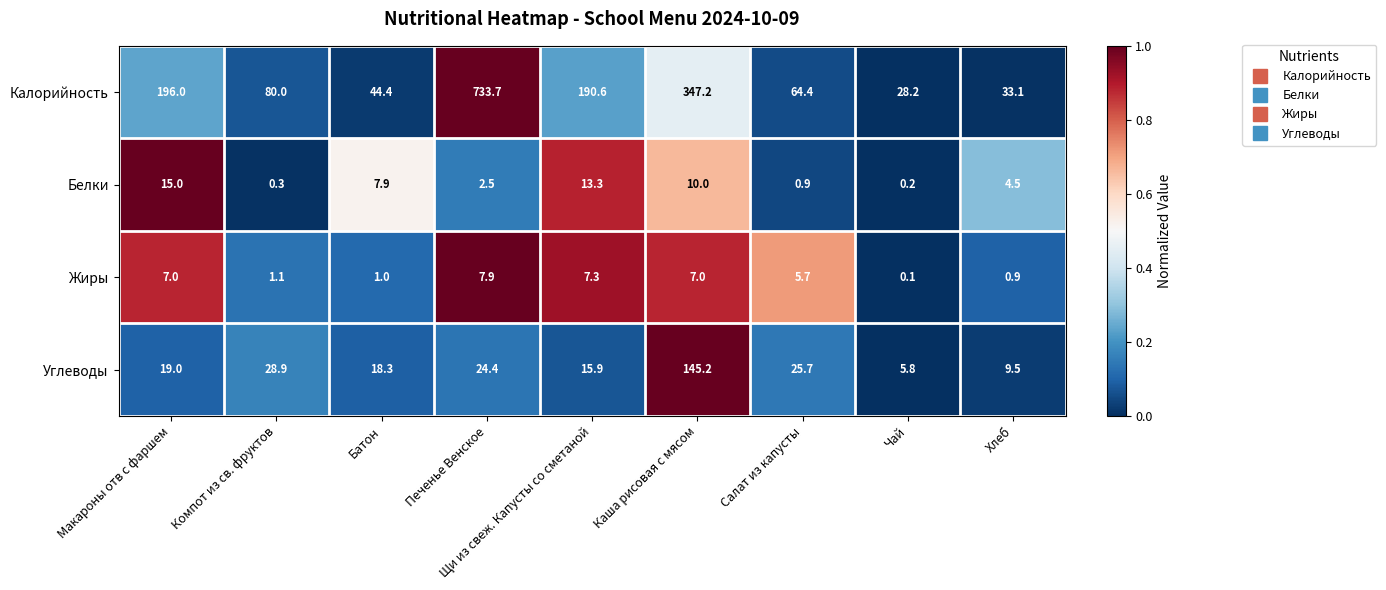

What is the total value across all series at Печенье Венское?

768.5